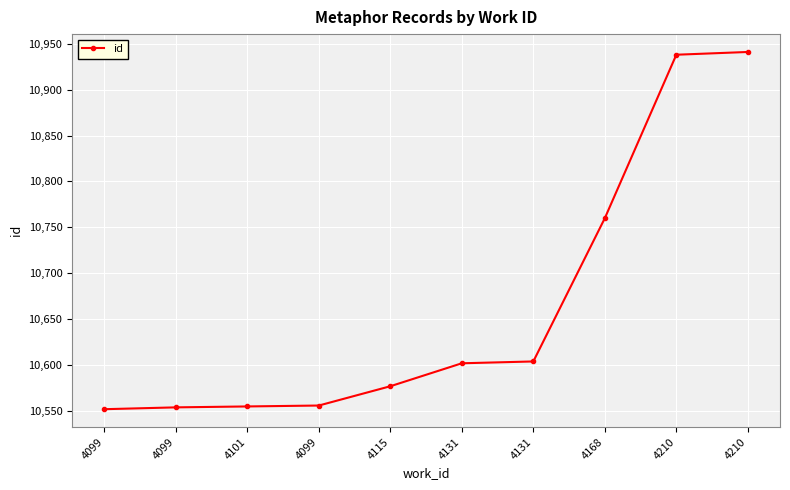

At which category does the chart reach its peak across all series?

4210